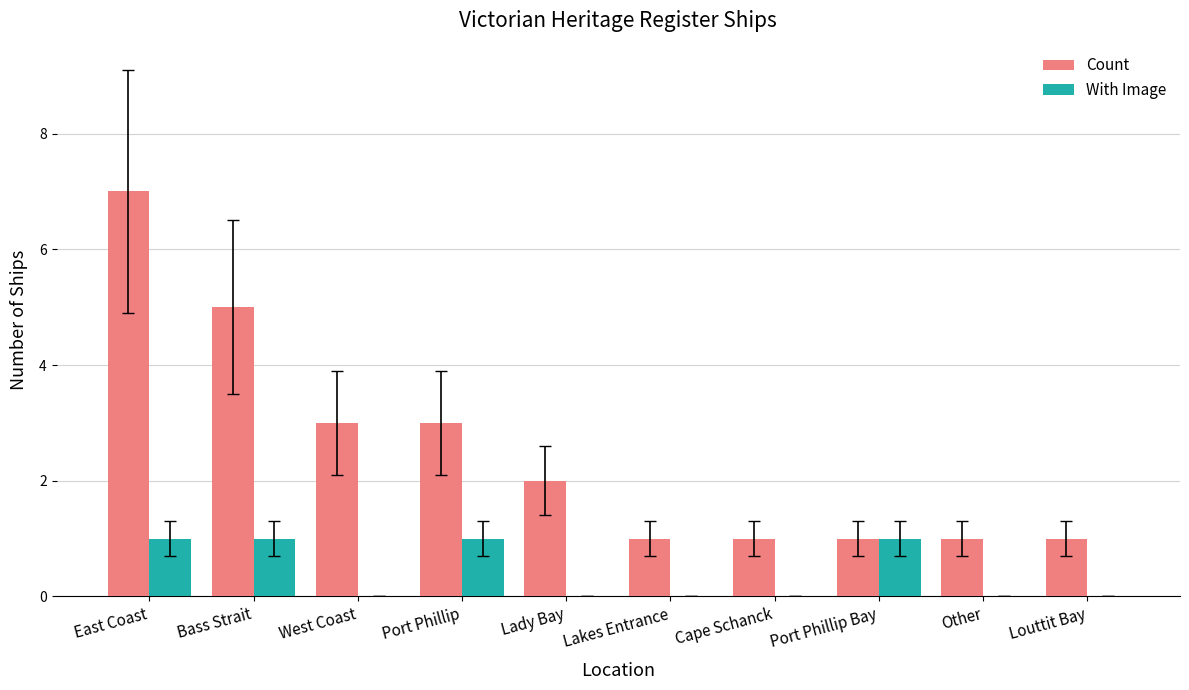

How many distinct data groups are displayed?

2